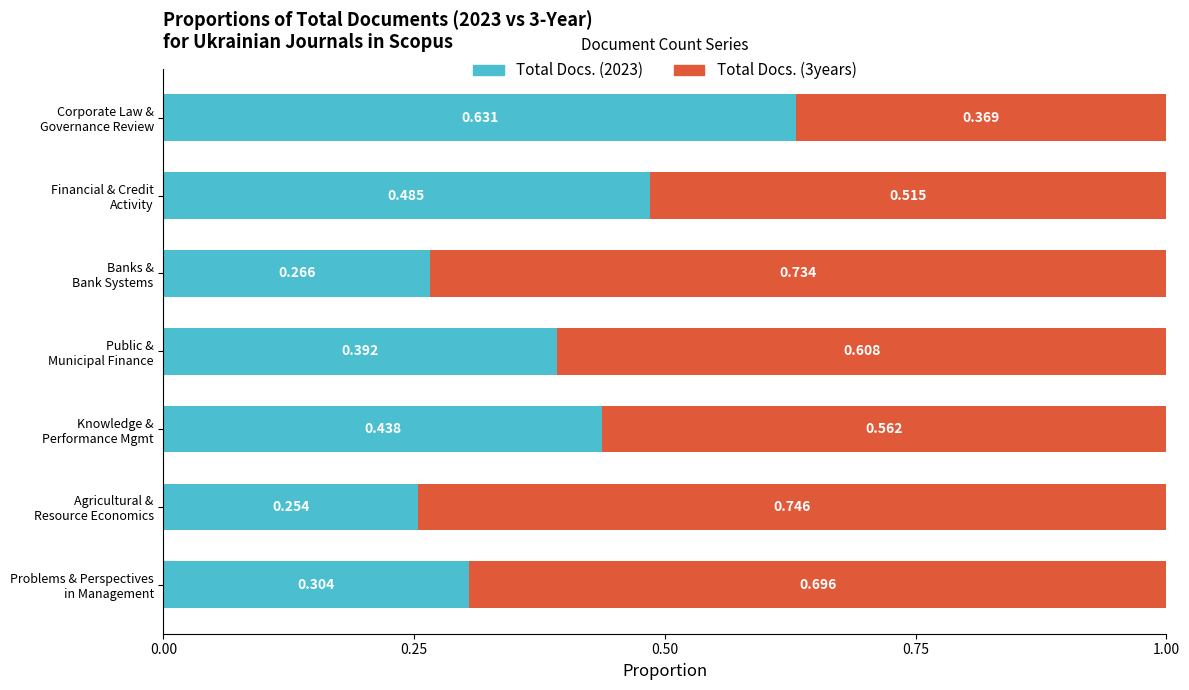

Count the number of data series in this chart.

2